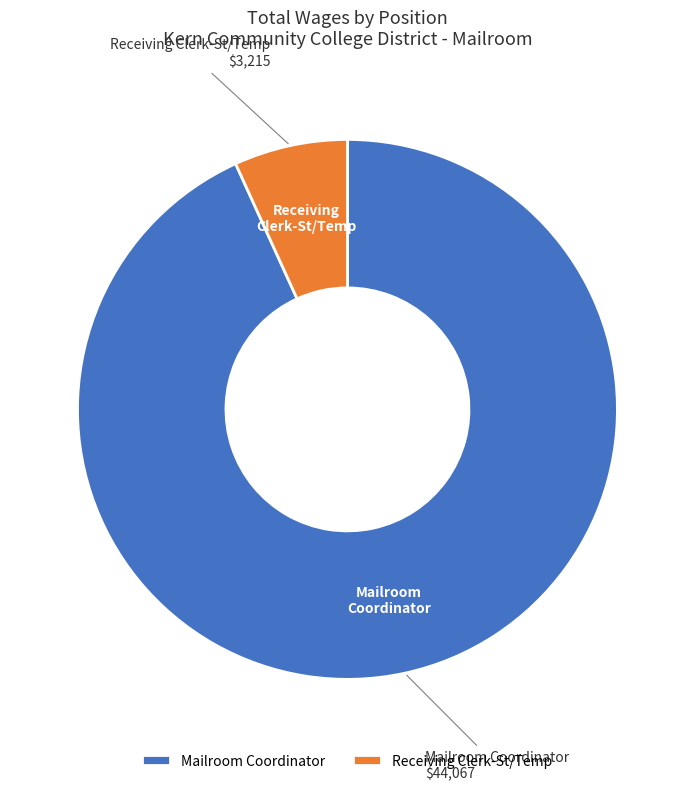

True or false: Receiving Clerk-St/Temp accounts for 1% of the total.

False